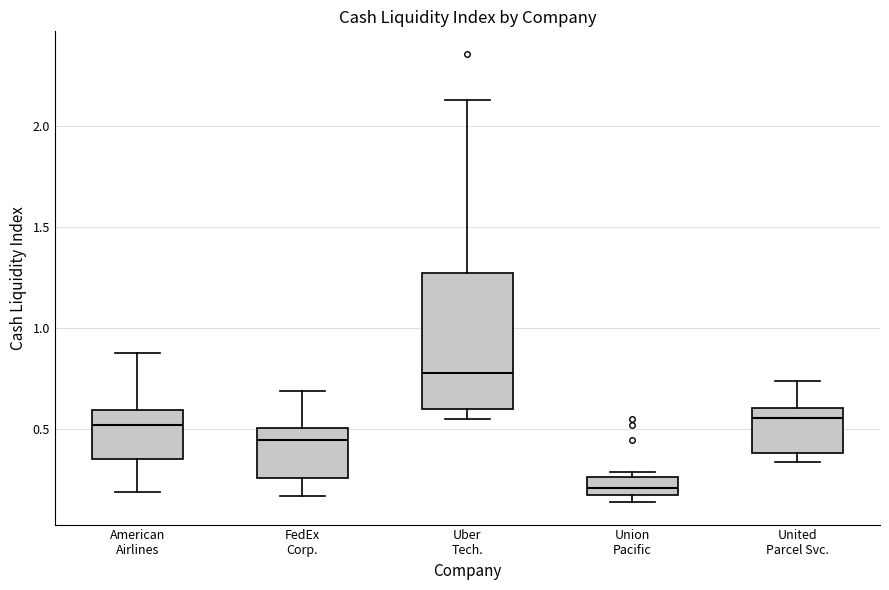

Which box is the tallest, from its lower edge to its upper edge?

Uber Tech.